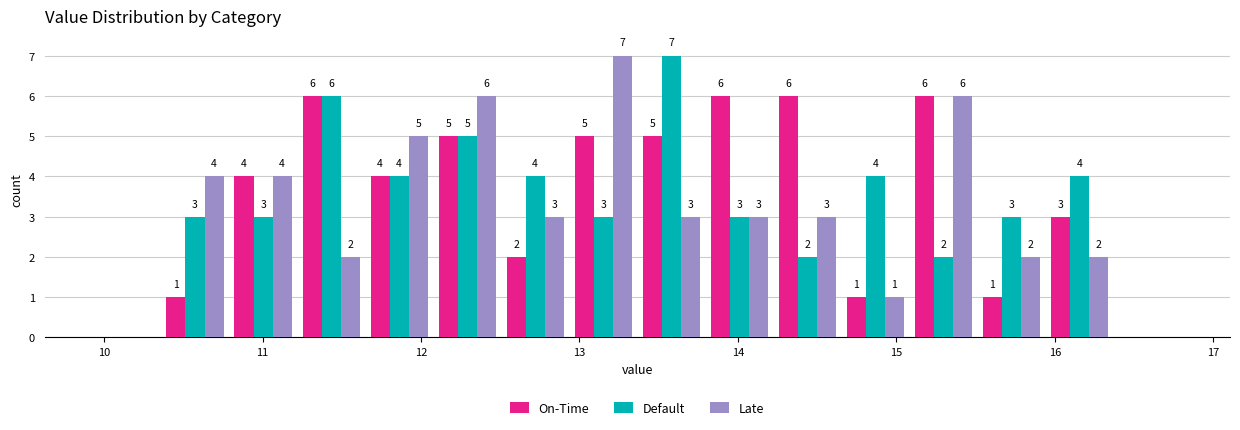

In the Default series, which range on the x-axis has the tallest bar?

13.4 to 13.8